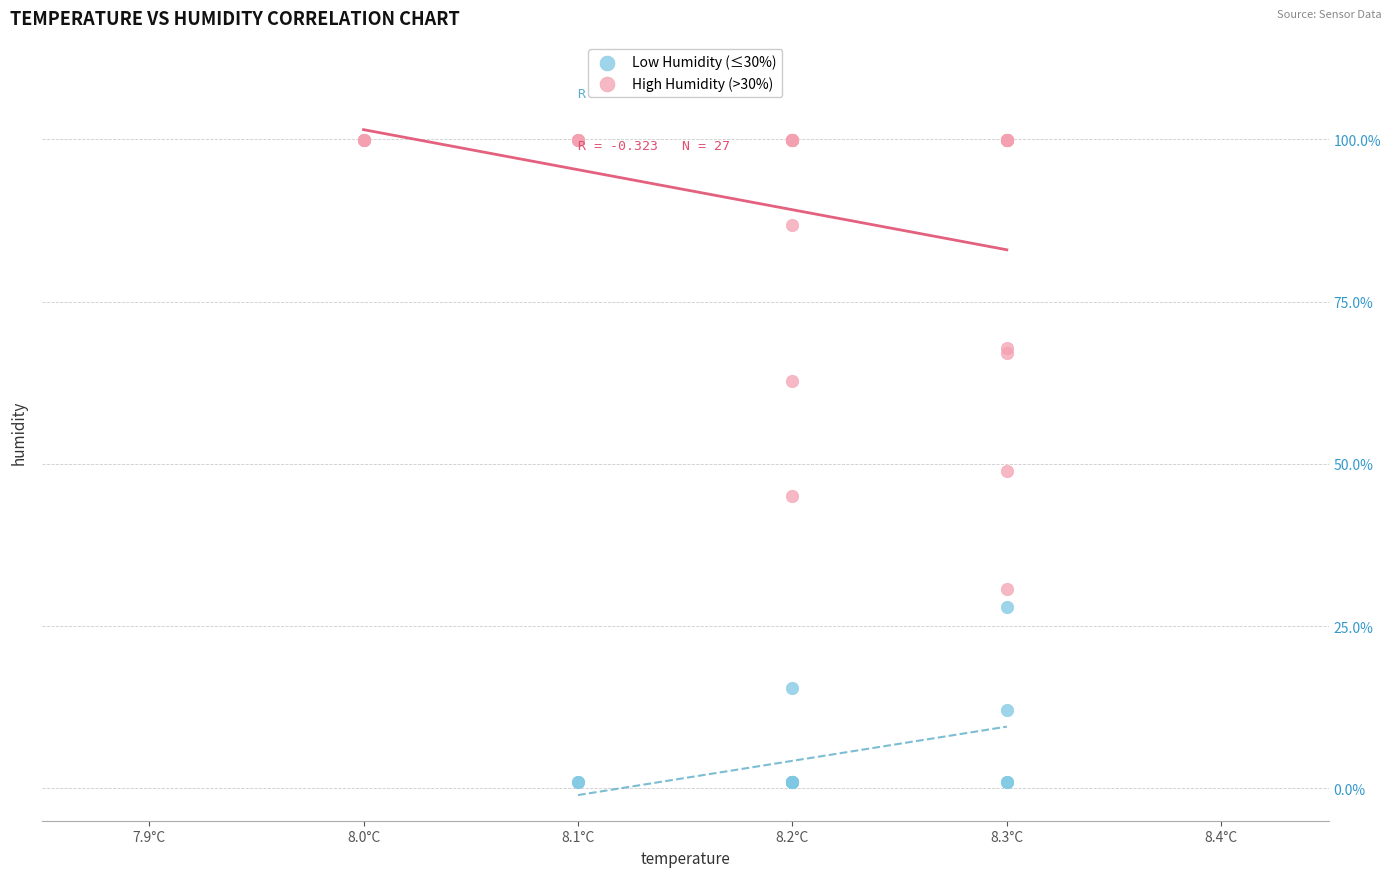

Which series reaches the minimum Y coordinate?

Low Humidity (≤30%)